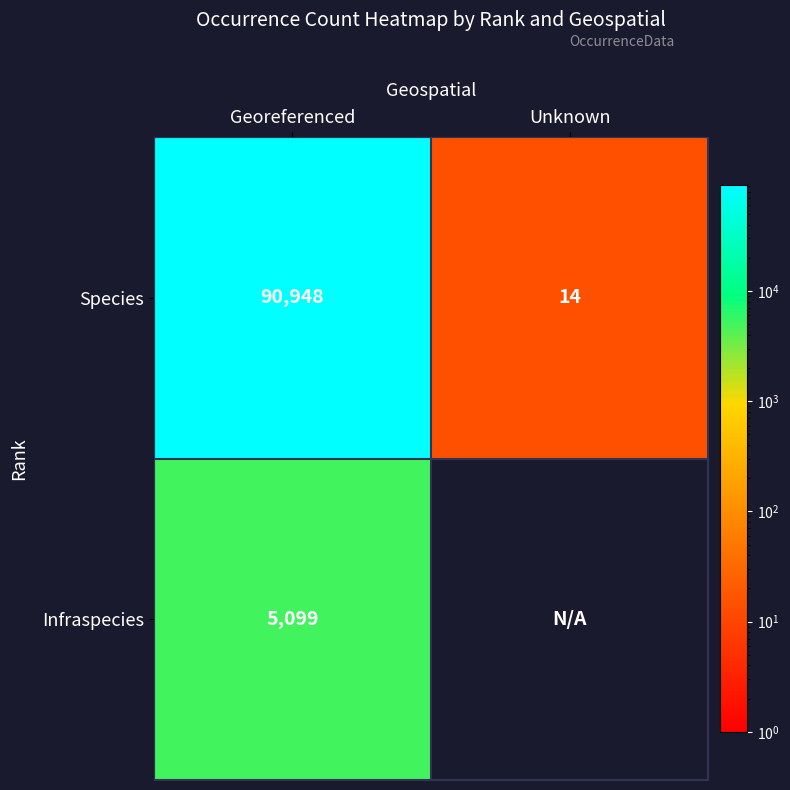

How many categories are shown in the chart?

2